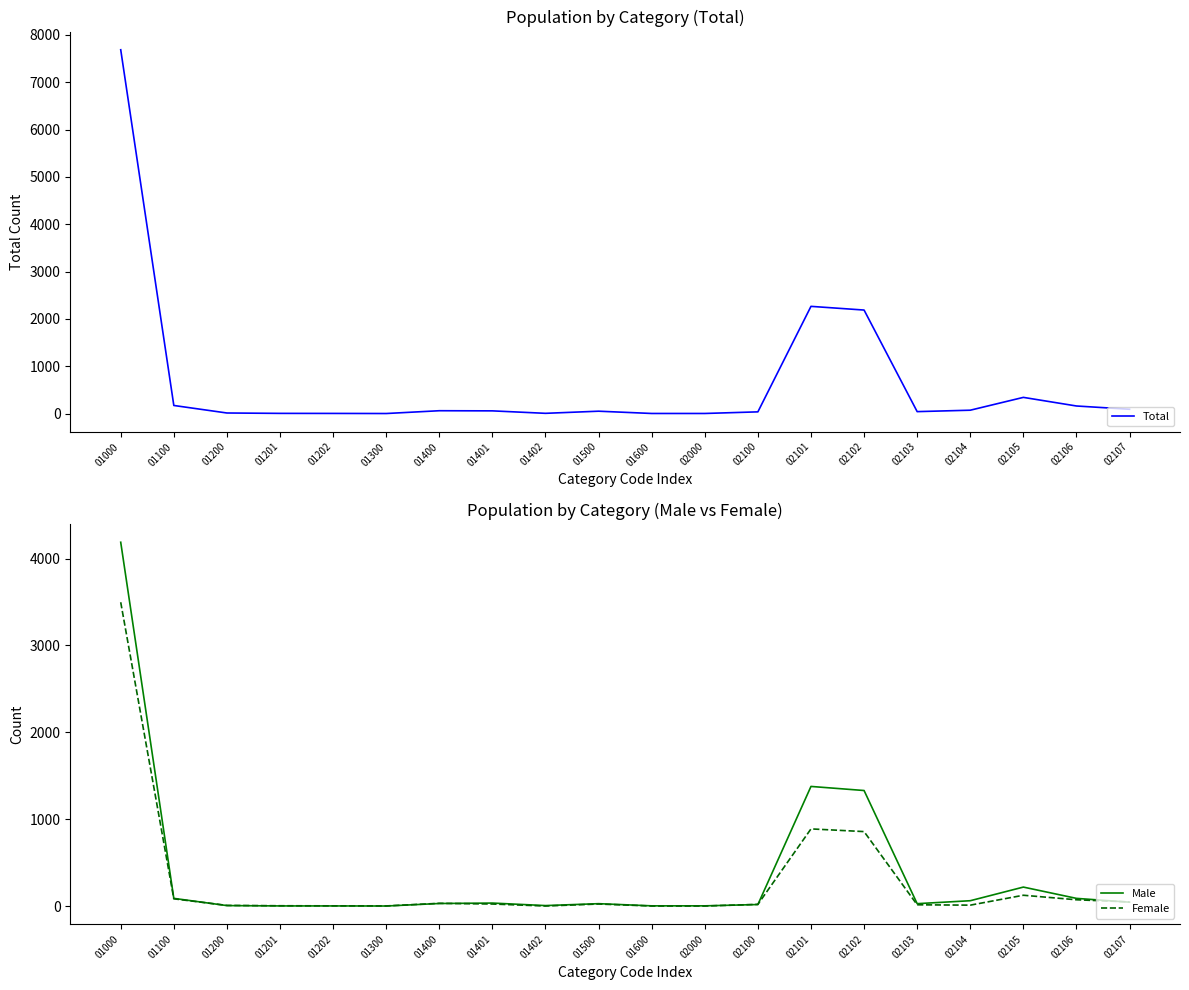

Which series has the largest total across all categories?

Total